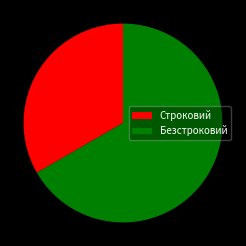

Approximately how many times larger is the value at Безстроковий compared to Строковий?

2.0